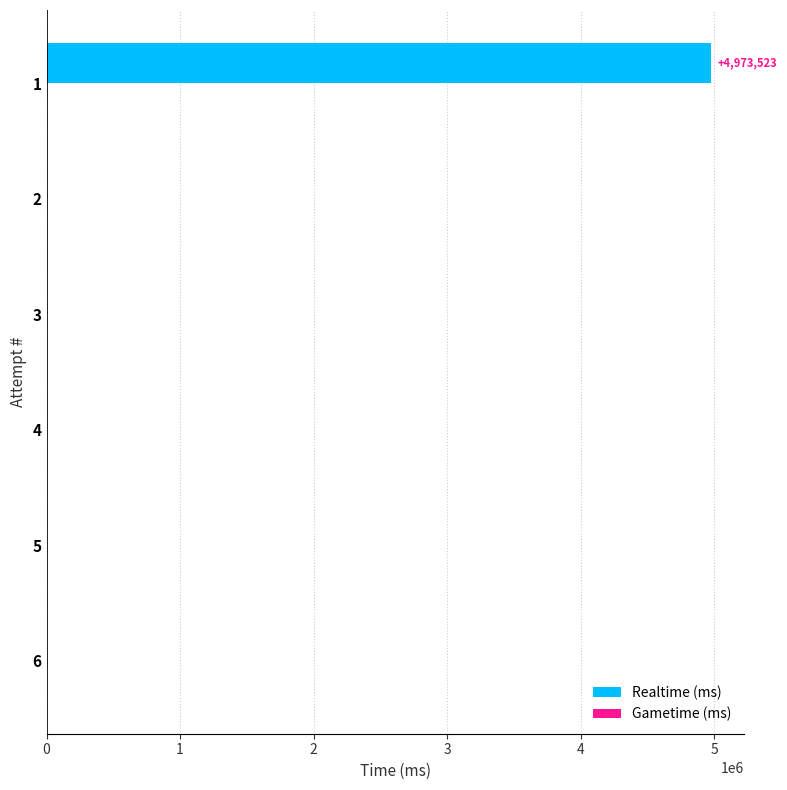

Is it true that the value at 3 is 0?

True